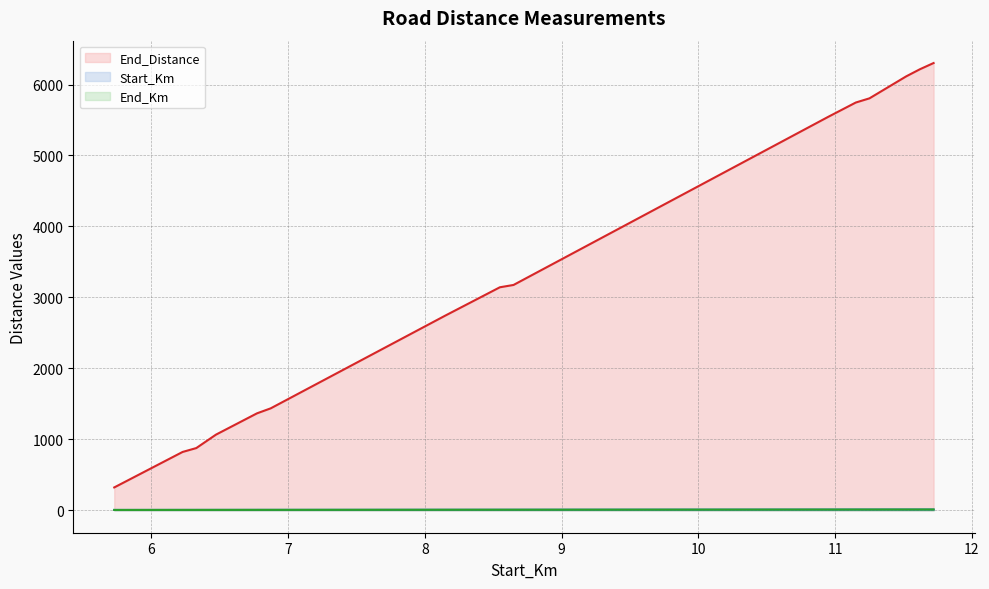

What is the value of the End_Km point at the 4th from the left?

6.1